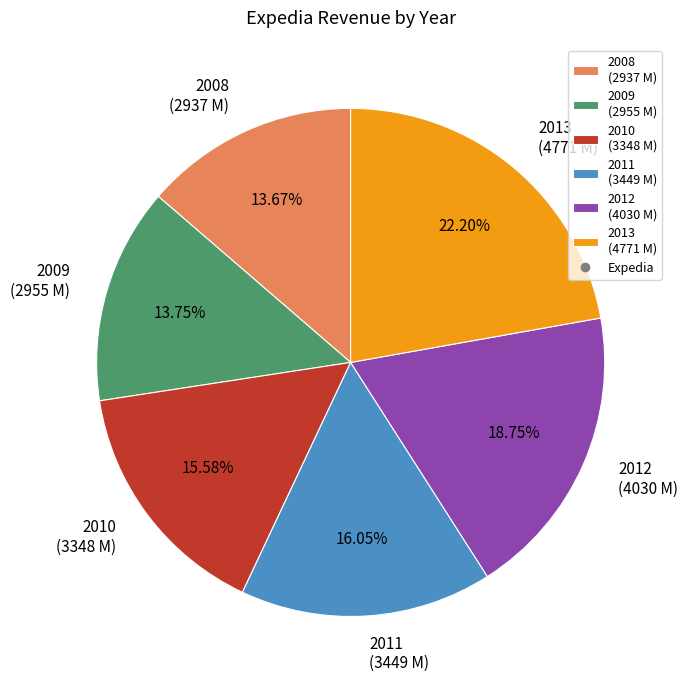

Between 2008 (2937 M) and 2012 (4030 M), which is larger?

2012 (4030 M)